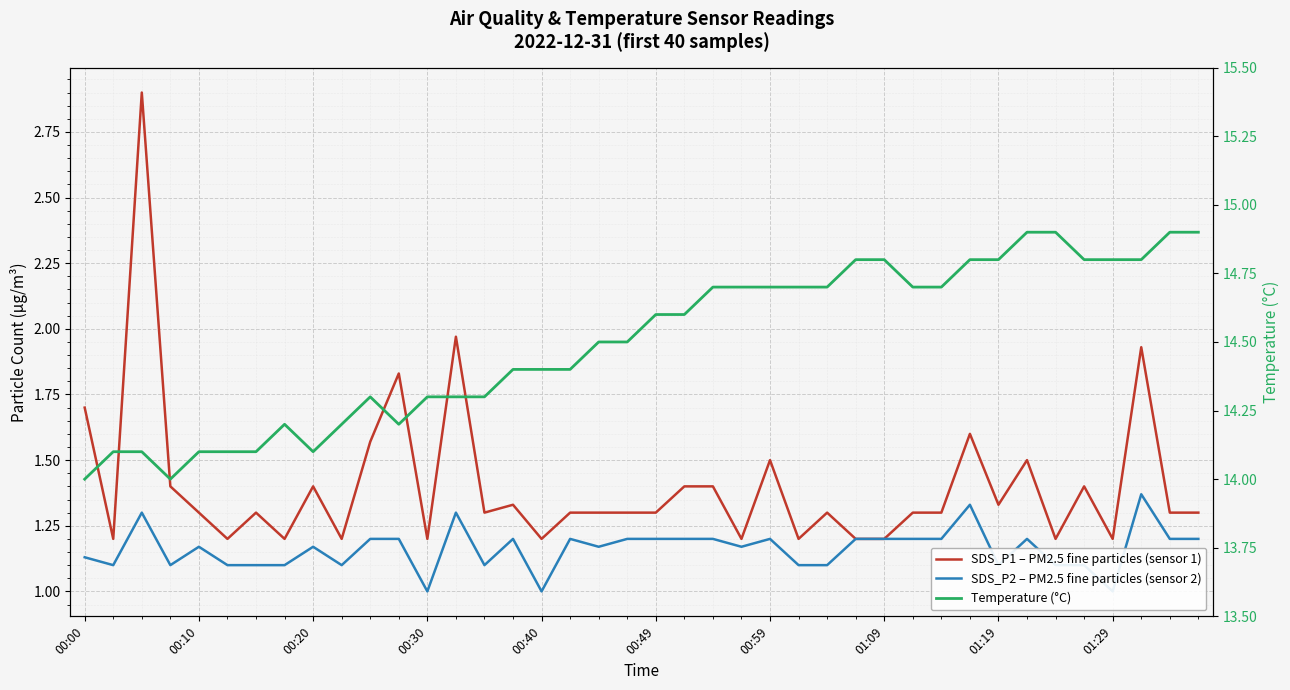

Between 00:49 and 26, which is larger?

26